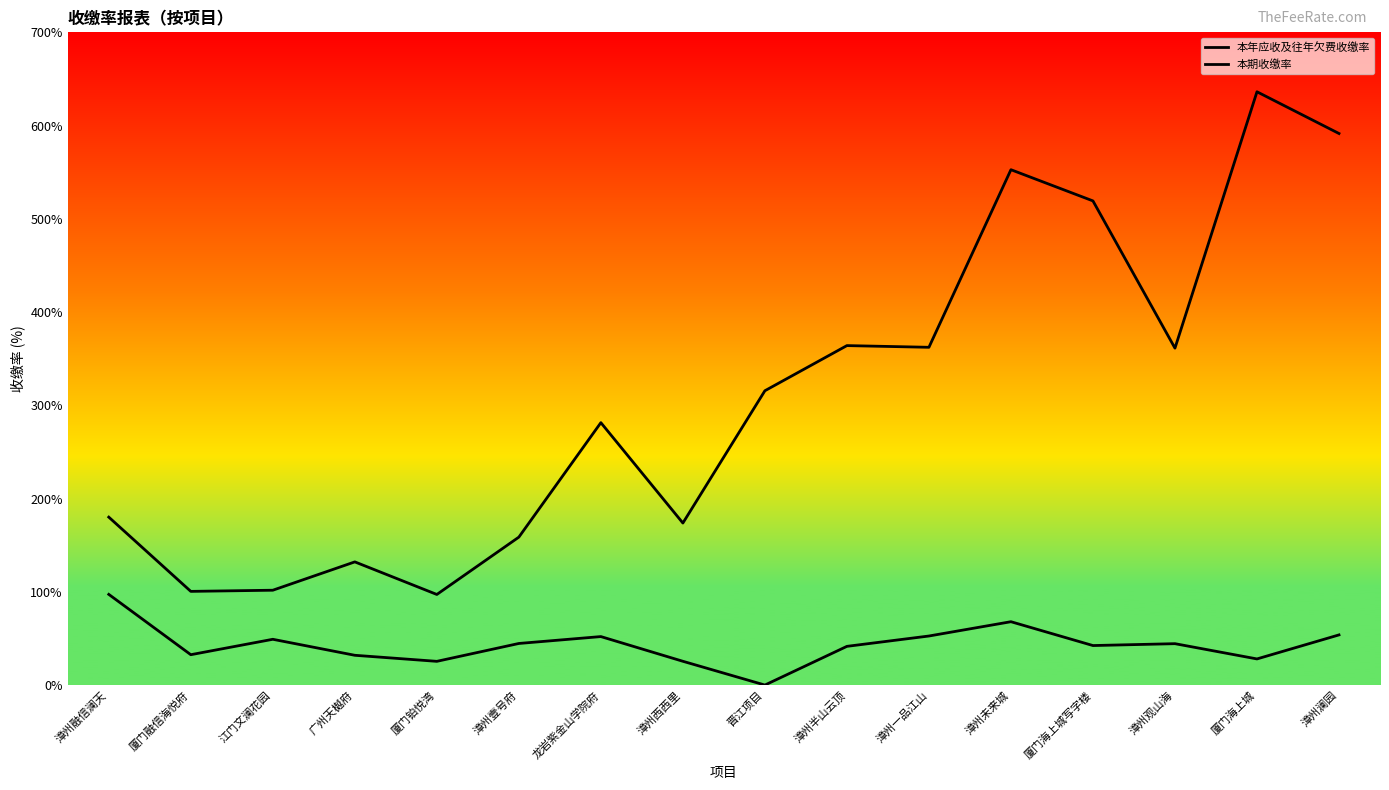

How many lines are shown in the chart?

2